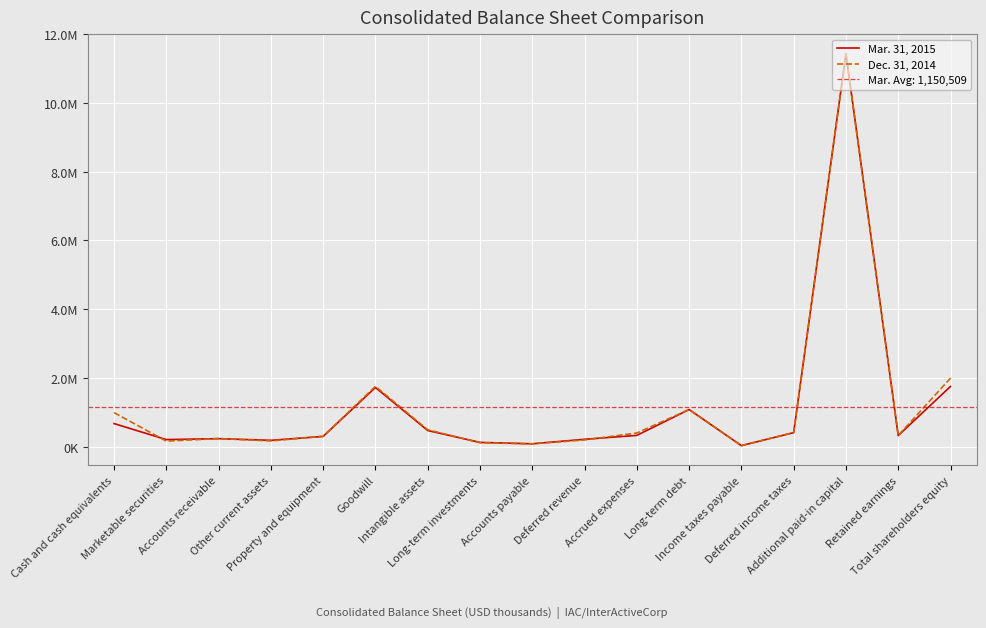

What is the maximum value for Dec. 31, 2014?

11415617